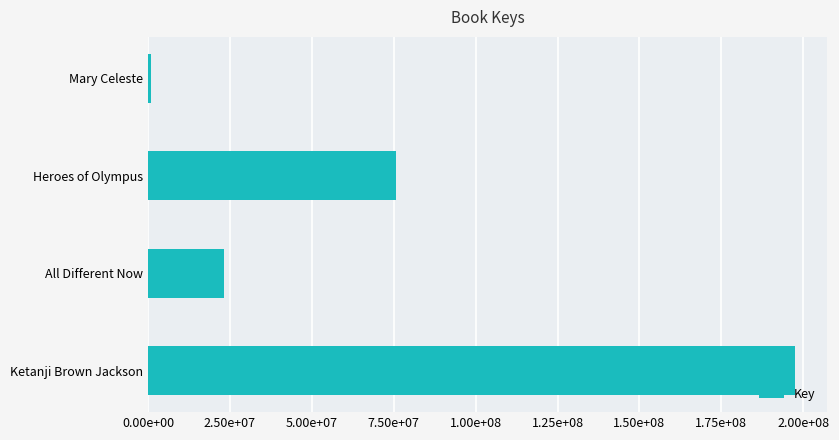

Which category has the lowest value across all series?

Mary Celeste